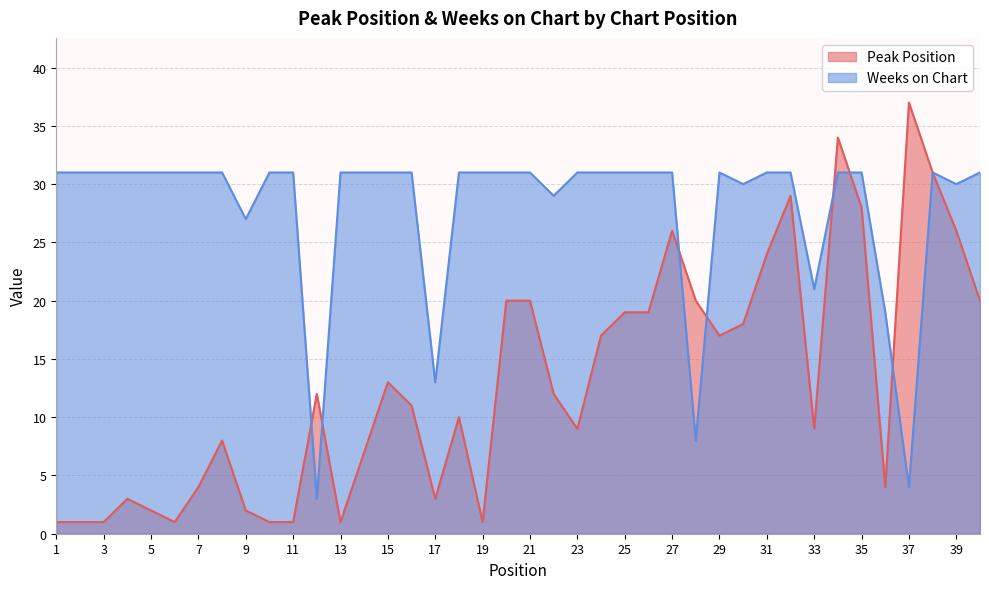

Is the value of Weeks on Chart at 18 greater than the value of Peak Position at 19?

Yes